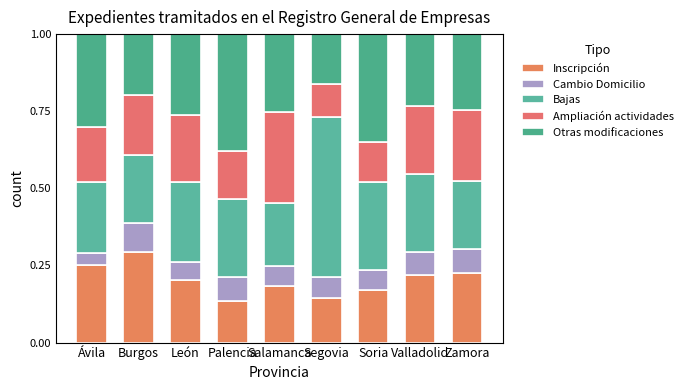

Are the bars grouped side by side (vs. stacked)?

No